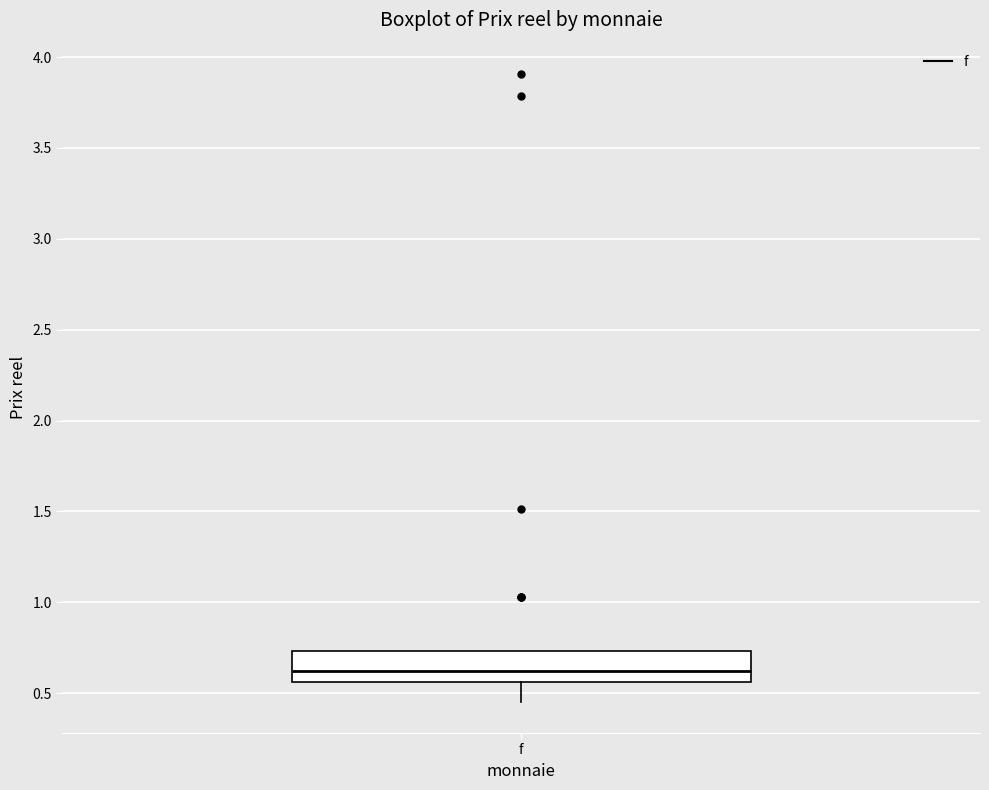

Transcribe this box plot: give where the median line is, the range the box spans, and where the two whiskers end, as read against the y-axis. The values are not printed on the chart, so give them approximately, as read against the axis.

median 0.60, box 0.55 to 0.75, whiskers 0.45 to 0.75